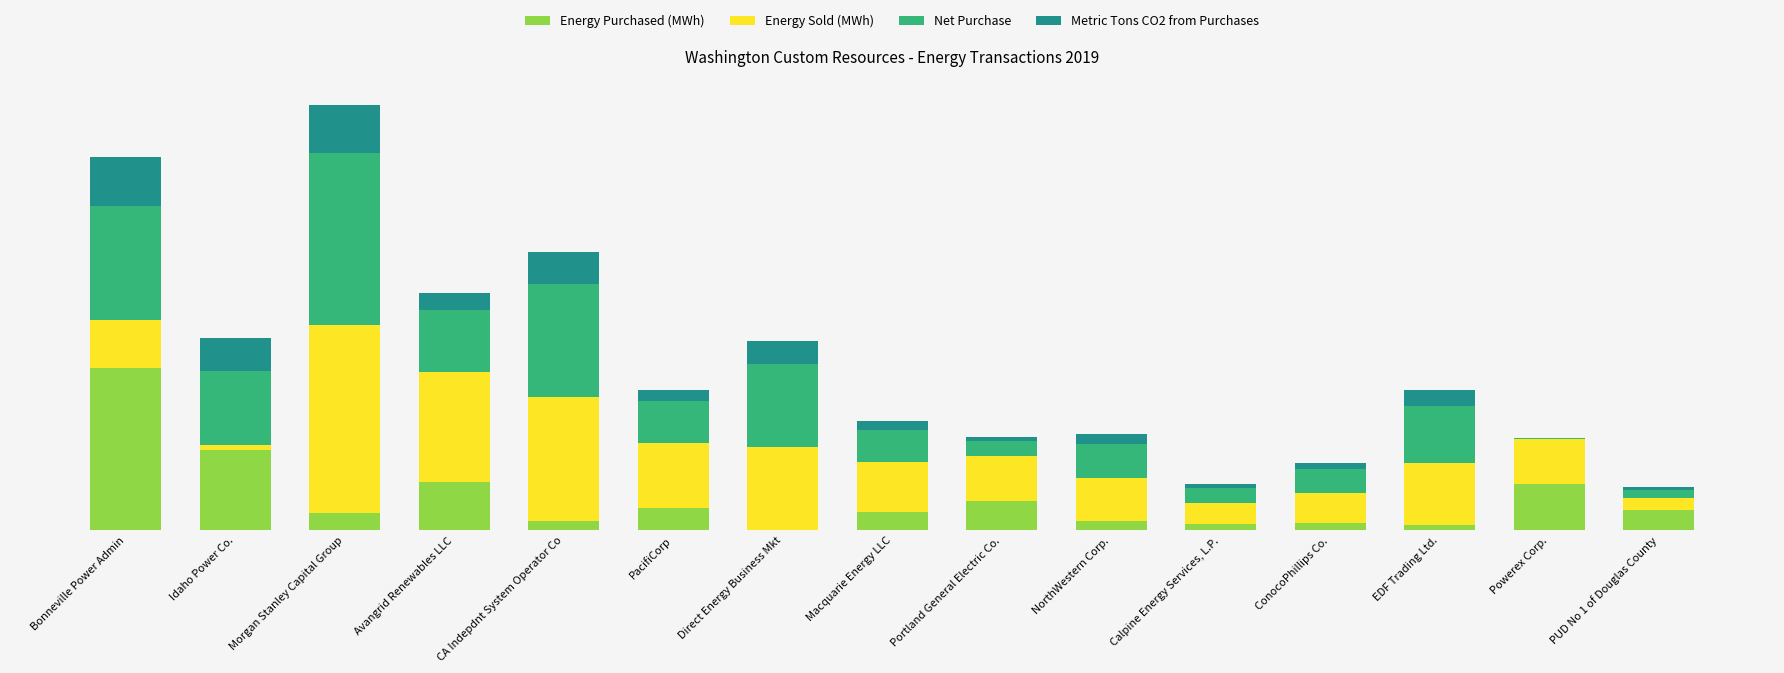

What is the total value across all series at Direct Energy Business Mkt?

418.9